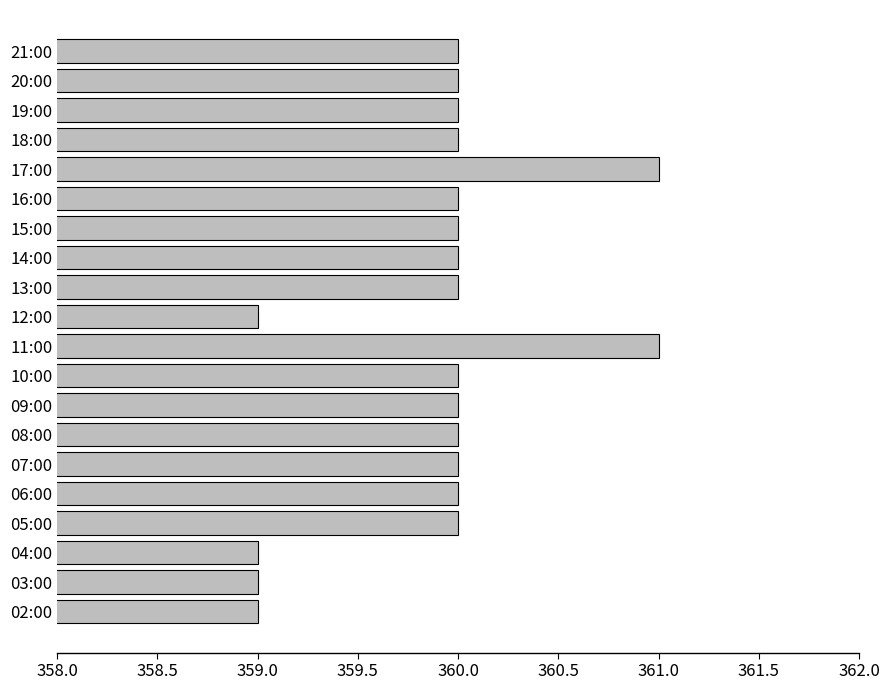

Reading top to bottom, list all the values displayed in this chart.

360	360	360	360	361	360	360	360	360	359	361	360	360	360	360	360	360	359	359	359